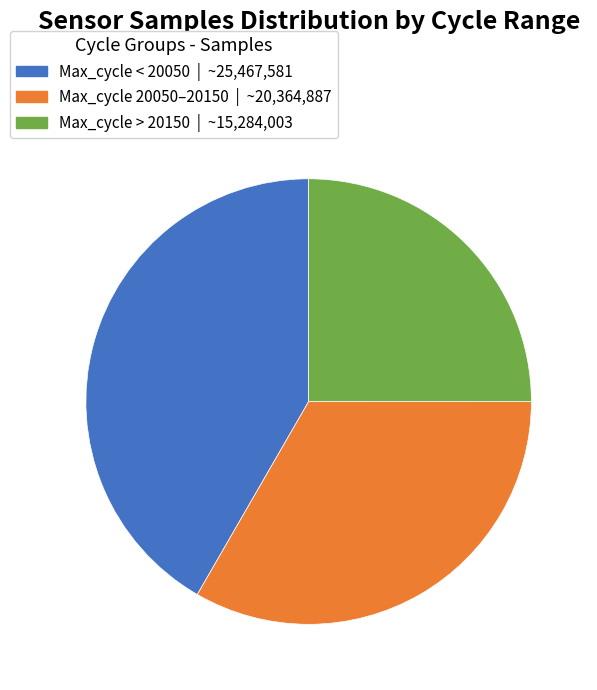

Count the number of slices in the pie.

3